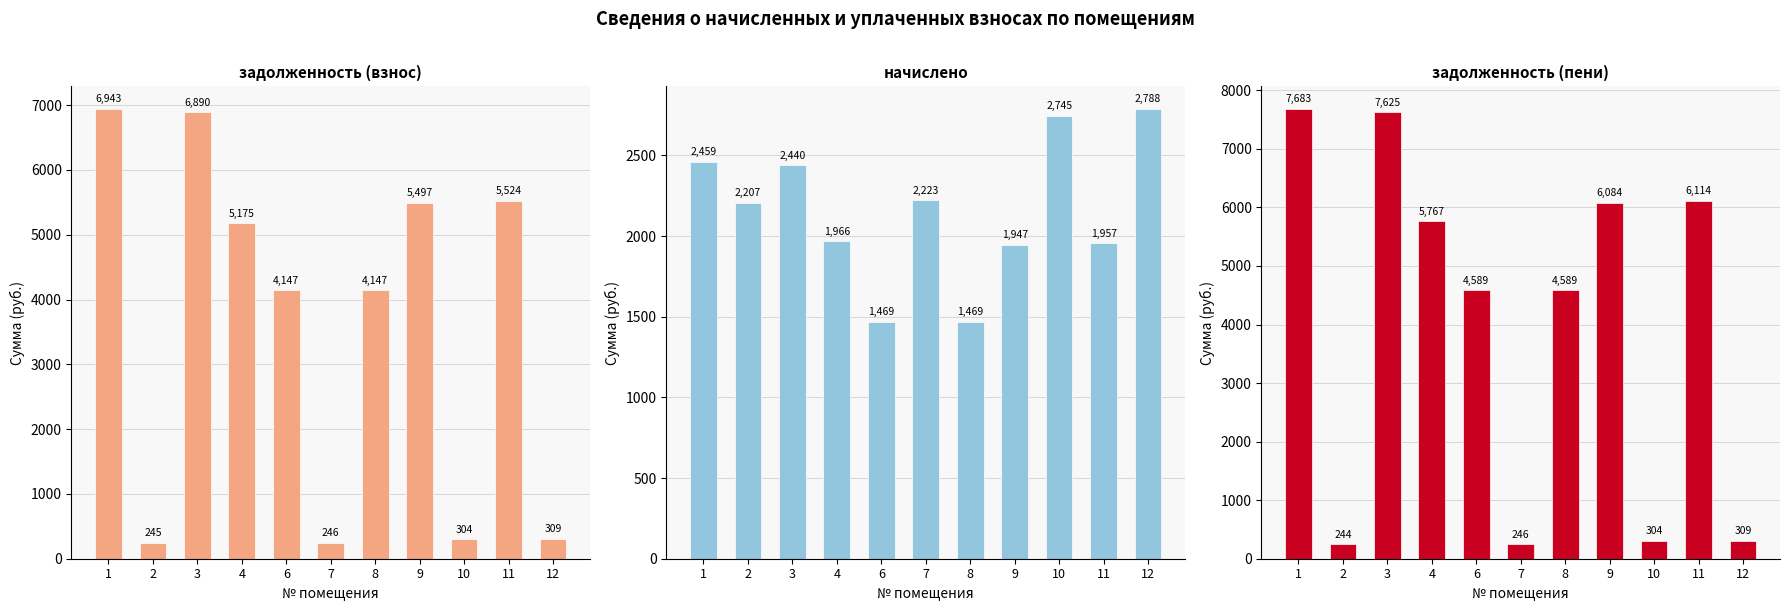

Which series has the largest range (max minus min)?

задолженность (пени)